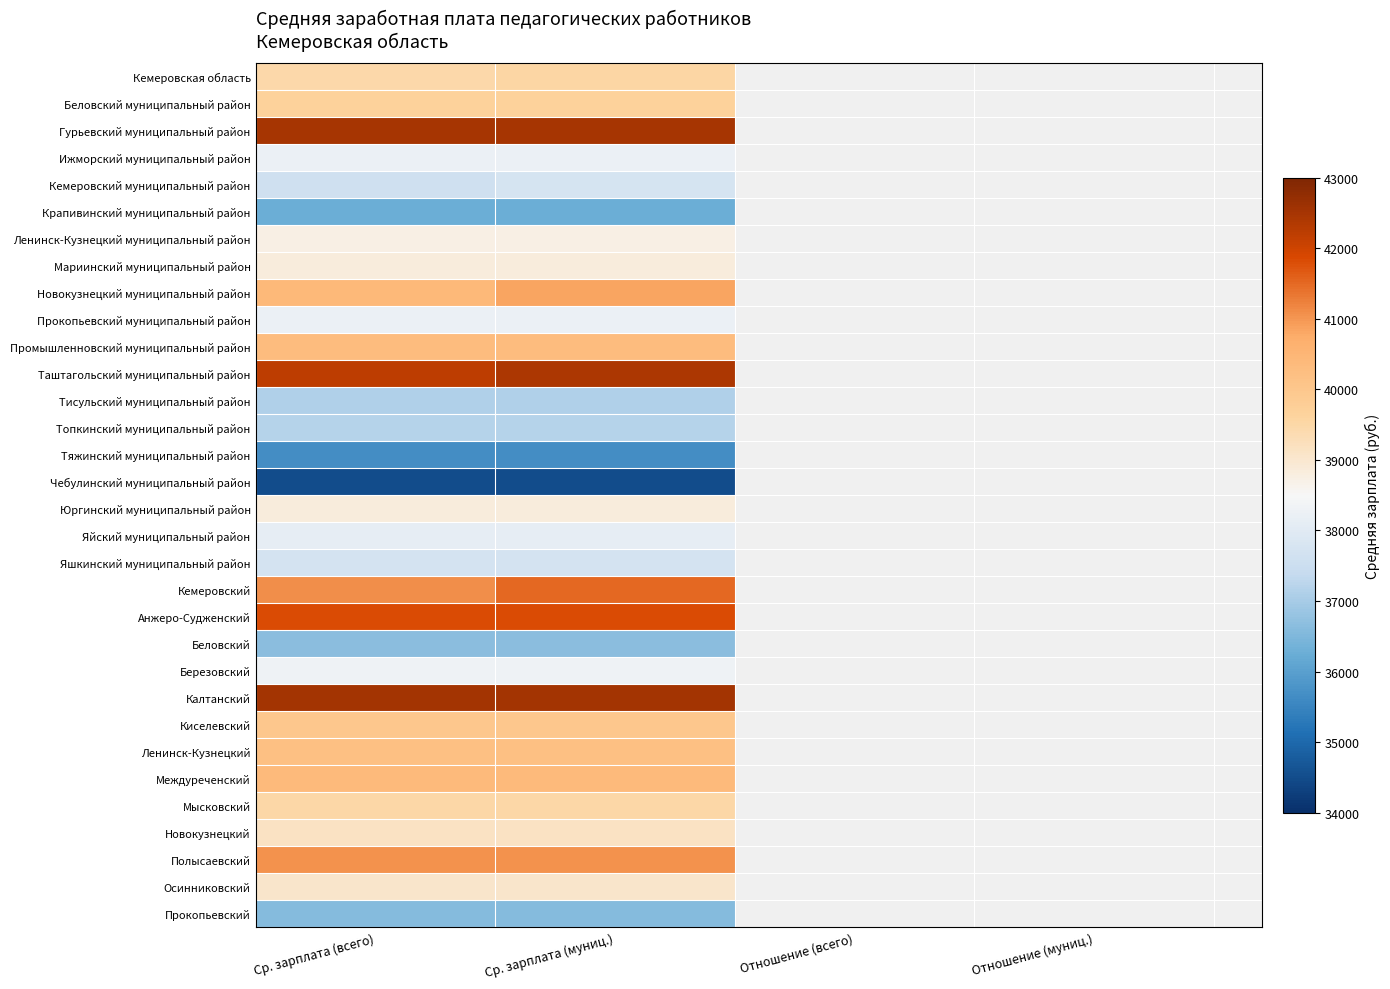

What is the greatest value displayed?

42526.4